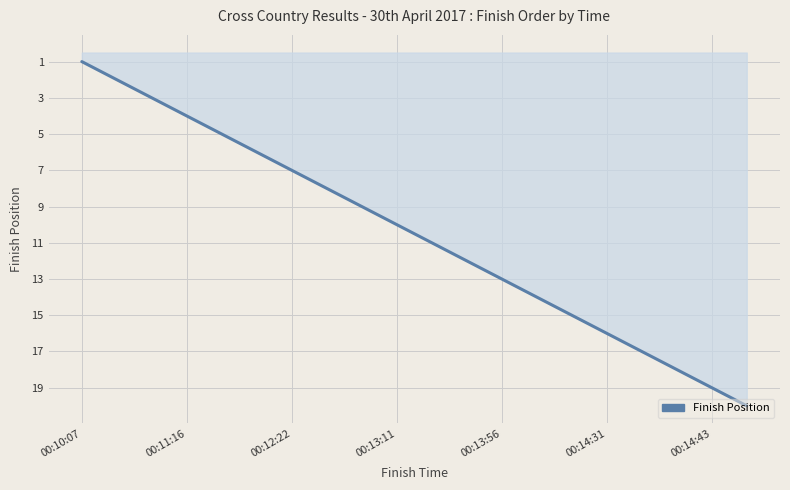

How many categories are shown in the chart?

20